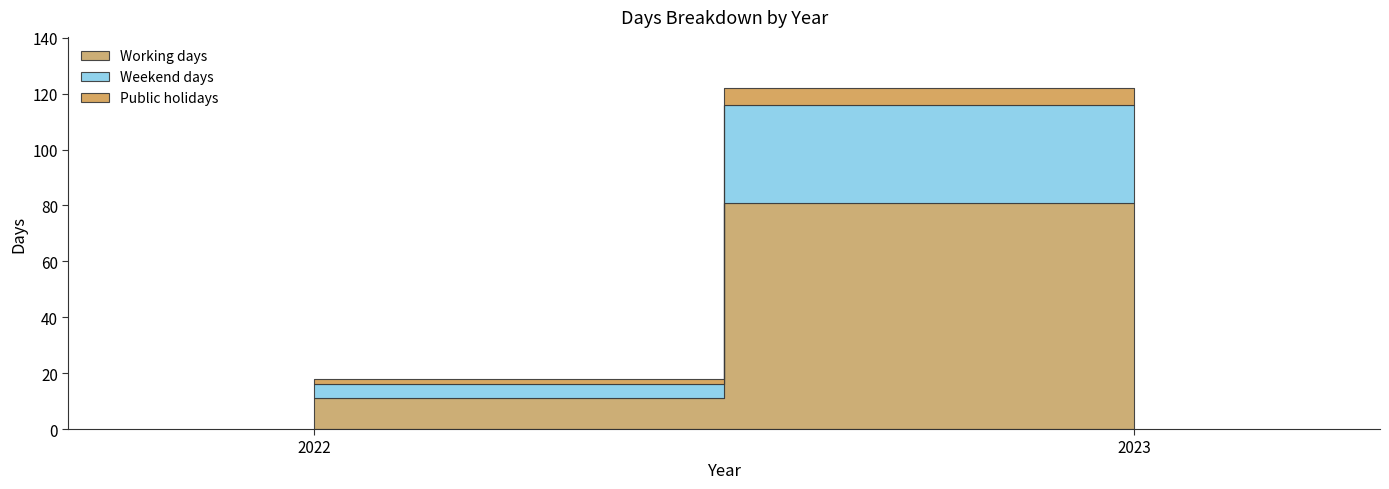

Reading left to right, what are all the values shown in this chart?

Working days: 11	81
Weekend days: 5	35
Public holidays: 2	6